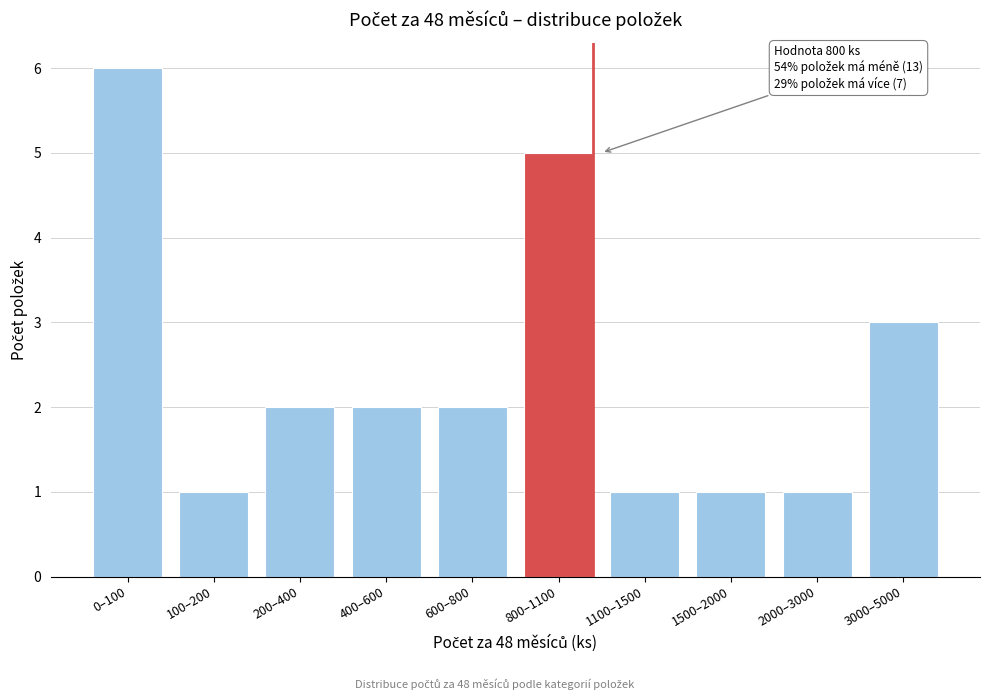

Reading left to right, what are all the values shown in this chart?

0–100=6	100–200=1	200–400=2	400–600=2	600–800=2	800–1100=5	1100–1500=1	1500–2000=1	2000–3000=1	3000–5000=3